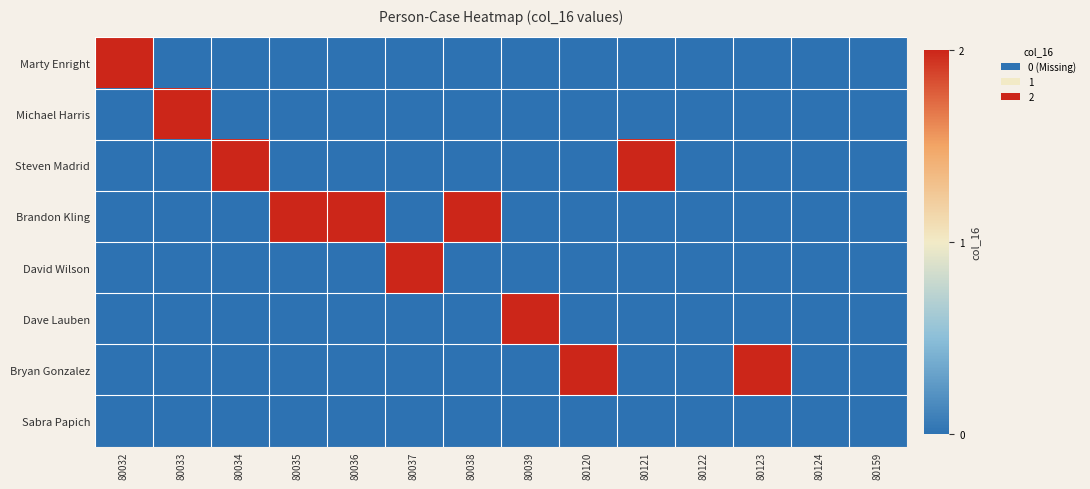

Which series has the largest range (max minus min)?

Marty Enright